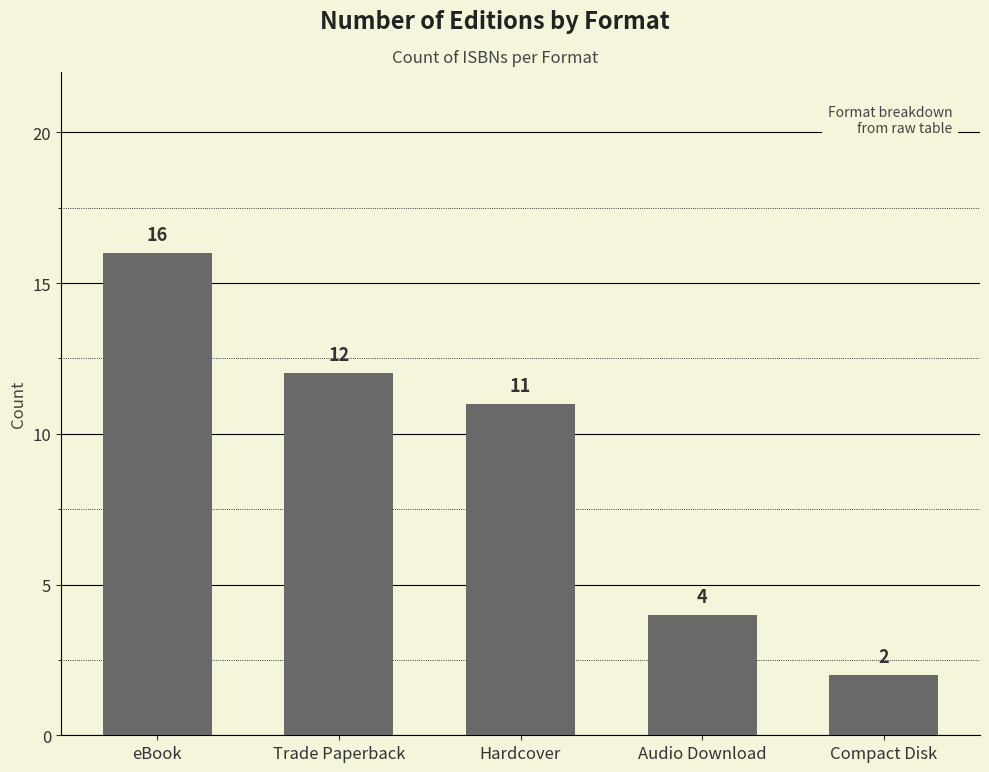

The chart shows a value of 11 at Hardcover. True or false?

True